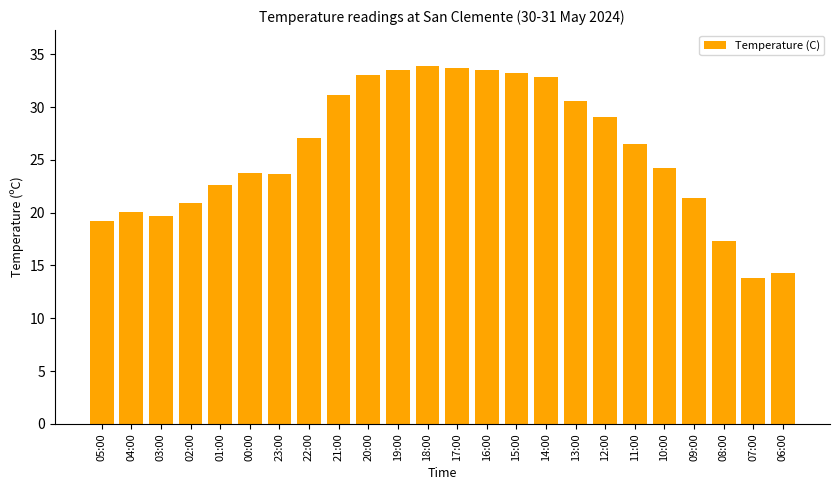

What is the difference between the second highest and second lowest values?

19.4